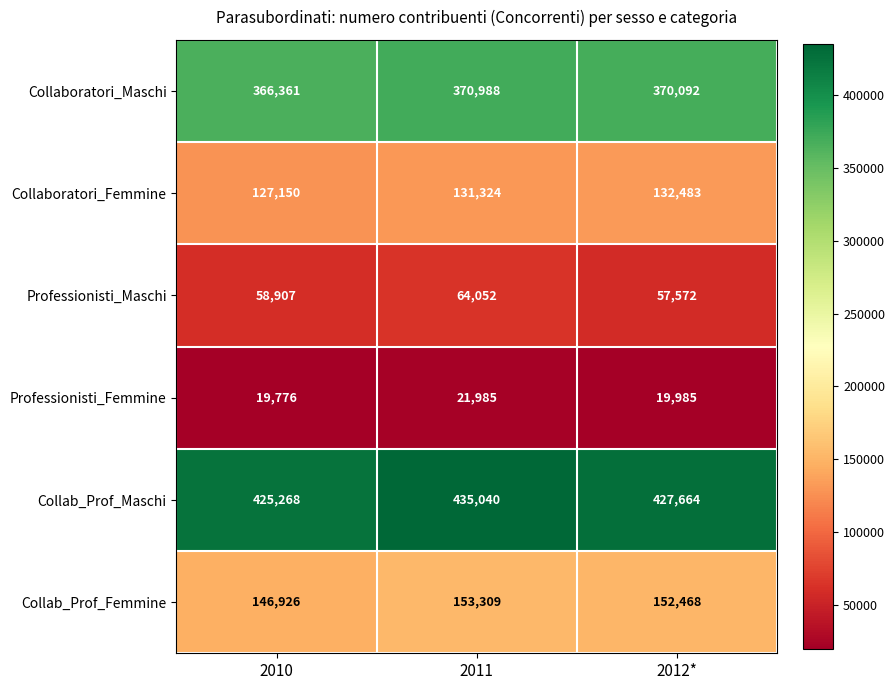

What is the average value of the Collaboratori_Maschi series?

369147